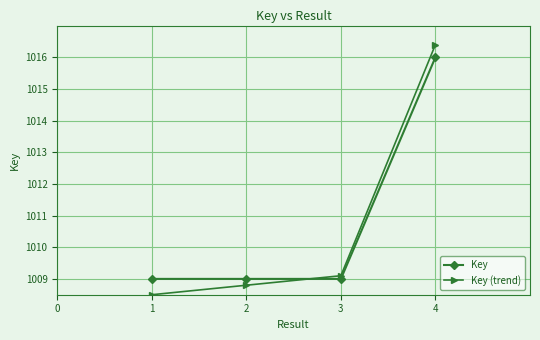

Read the Key value at 3.

1009.0